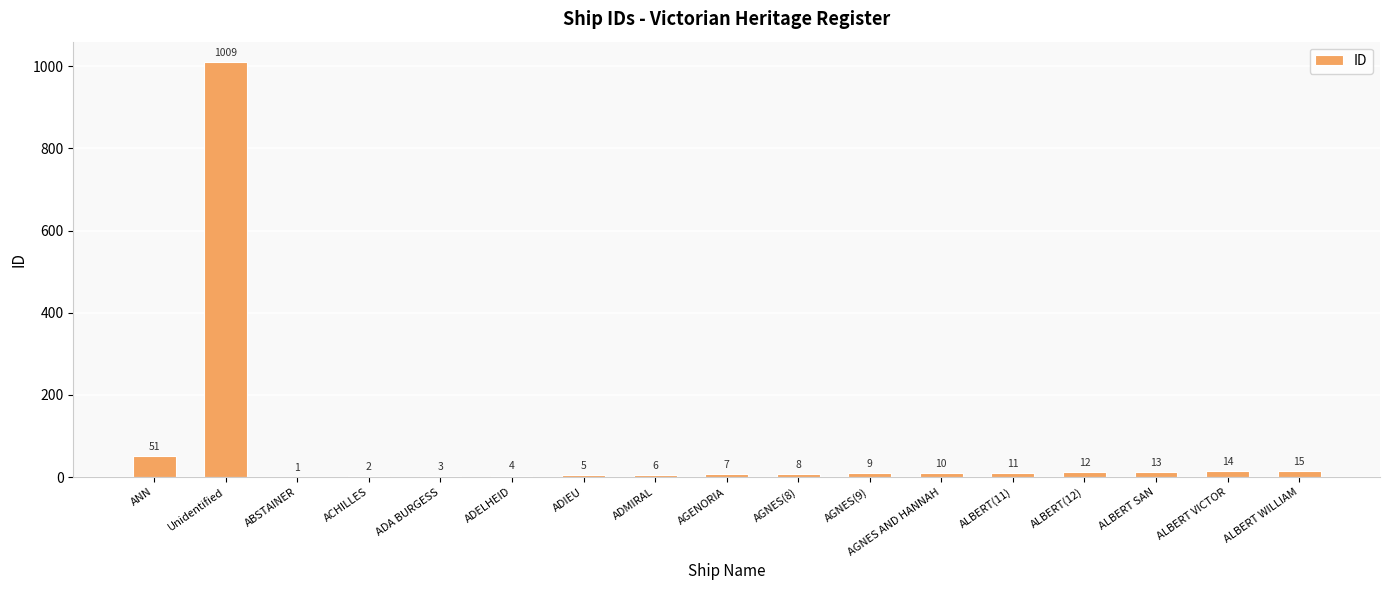

The chart shows a value of 14 at ALBERT VICTOR. True or false?

True